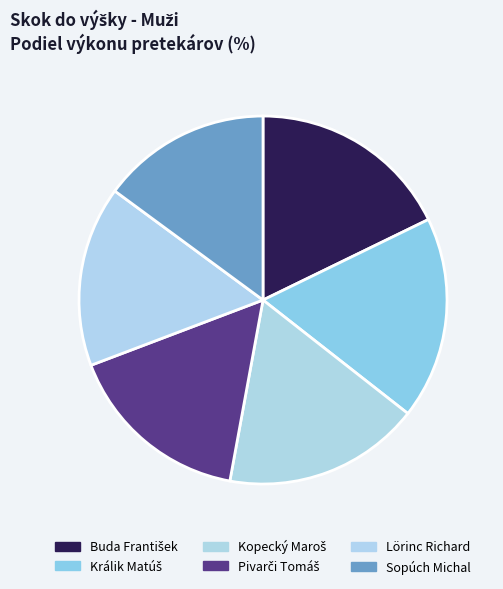

How many slices are in this pie chart?

6